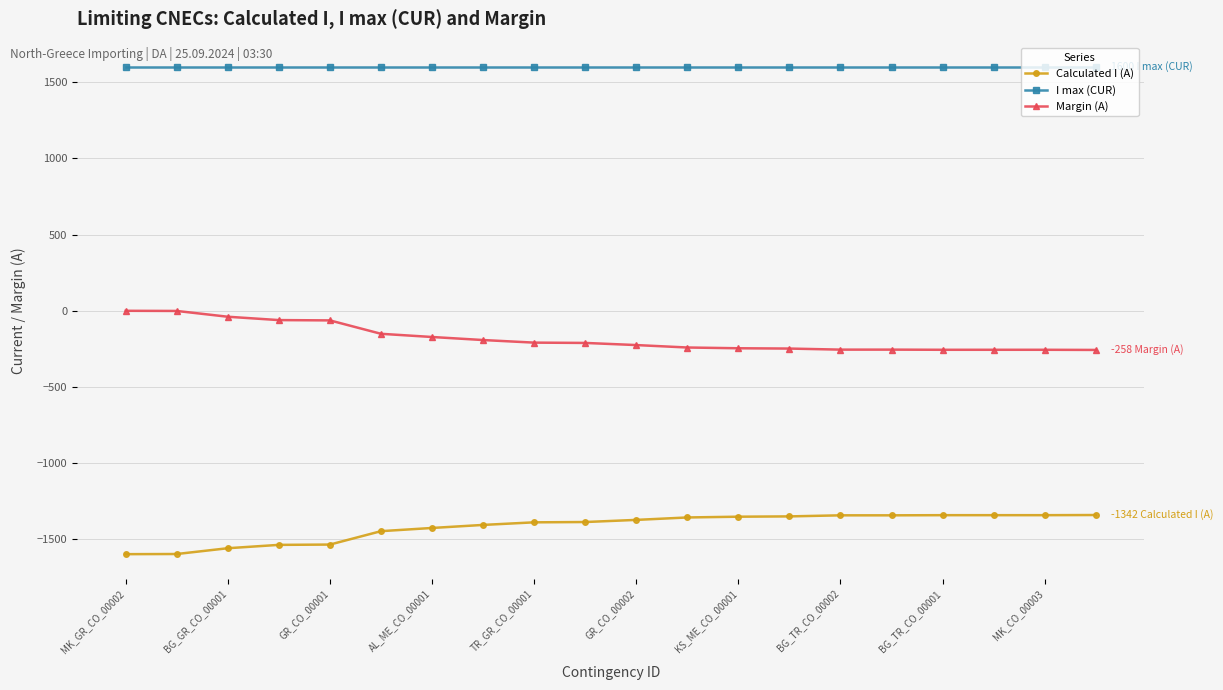

List the series in order of their peak value, lowest first.

Calculated I (A), Margin (A), I max (CUR)